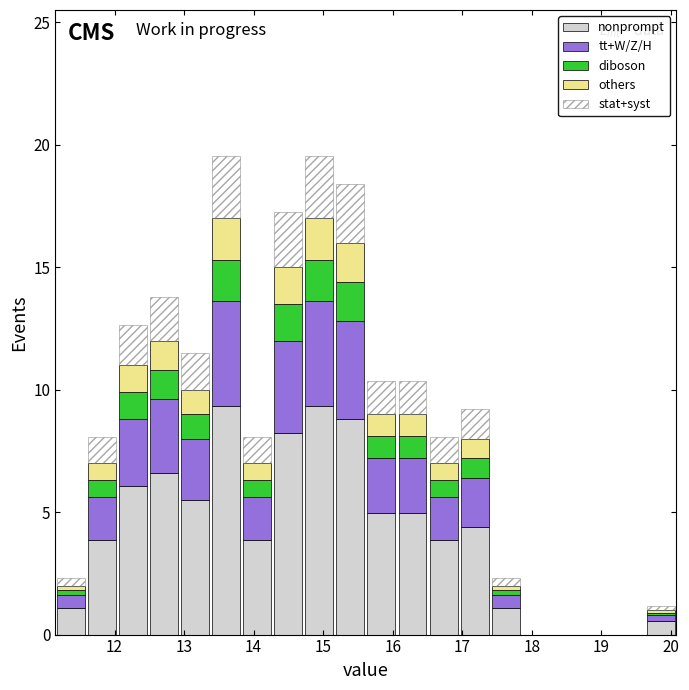

Reading left to right, transcribe this chart: for each stacked bar, give the range it covers on the x-axis and its total height. Neither the bar edges nor the heights are printed on the chart, so give them approximately, as read against the axes.

11.2 to 11.6: 2.5
11.6 to 12.0: 8.0
12.0 to 12.5: 12.5
12.5 to 12.9: 14.0
12.9 to 13.4: 11.5
13.4 to 13.8: 19.5
13.8 to 14.3: 8.0
14.3 to 14.7: 17.5
14.7 to 15.2: 19.5
15.2 to 15.6: 18.5
15.6 to 16.1: 10.5
16.1 to 16.5: 10.5
16.5 to 17.0: 8.0
17.0 to 17.4: 9.0
17.4 to 17.8: 2.5
17.8 to 18.3: 0
18.3 to 18.7: 0
18.7 to 19.2: 0
19.2 to 19.6: 0
19.6 to 20.1: 1.0